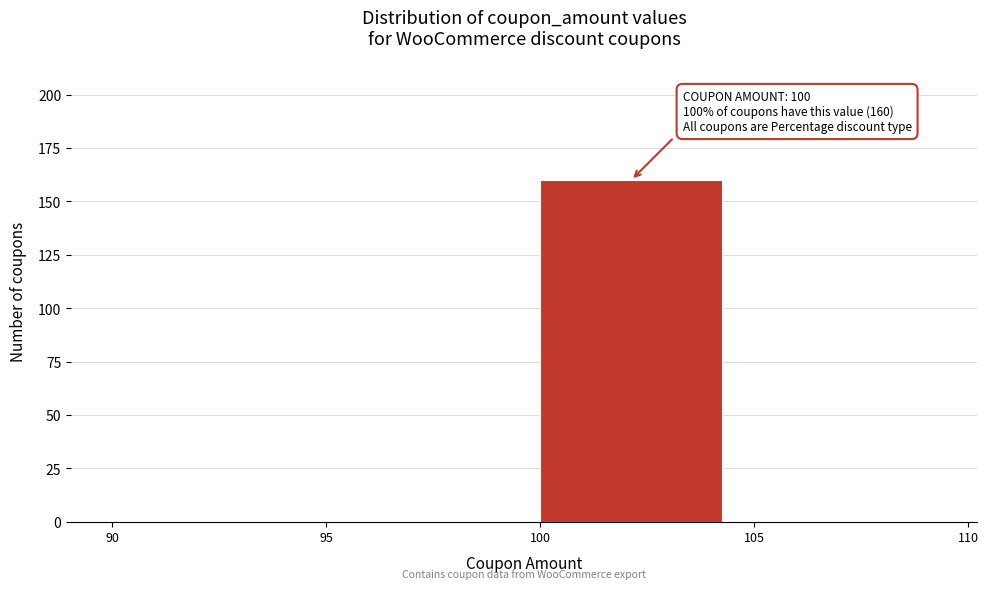

Which range on the x-axis has the tallest bar?

100 to 105